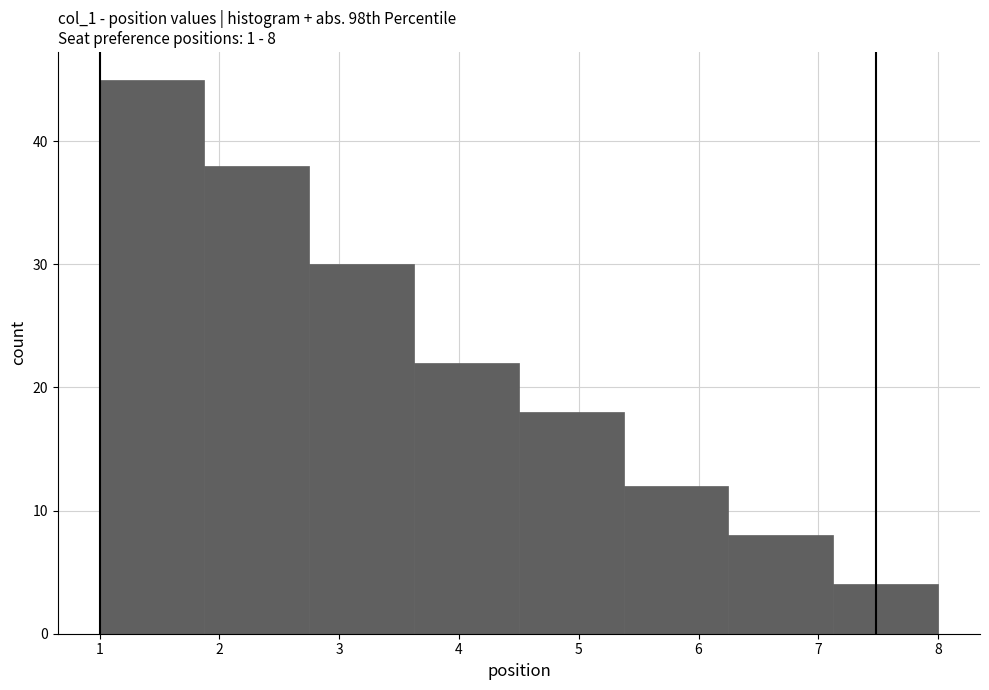

Which range on the x-axis has the tallest bar?

1.0 to 1.9